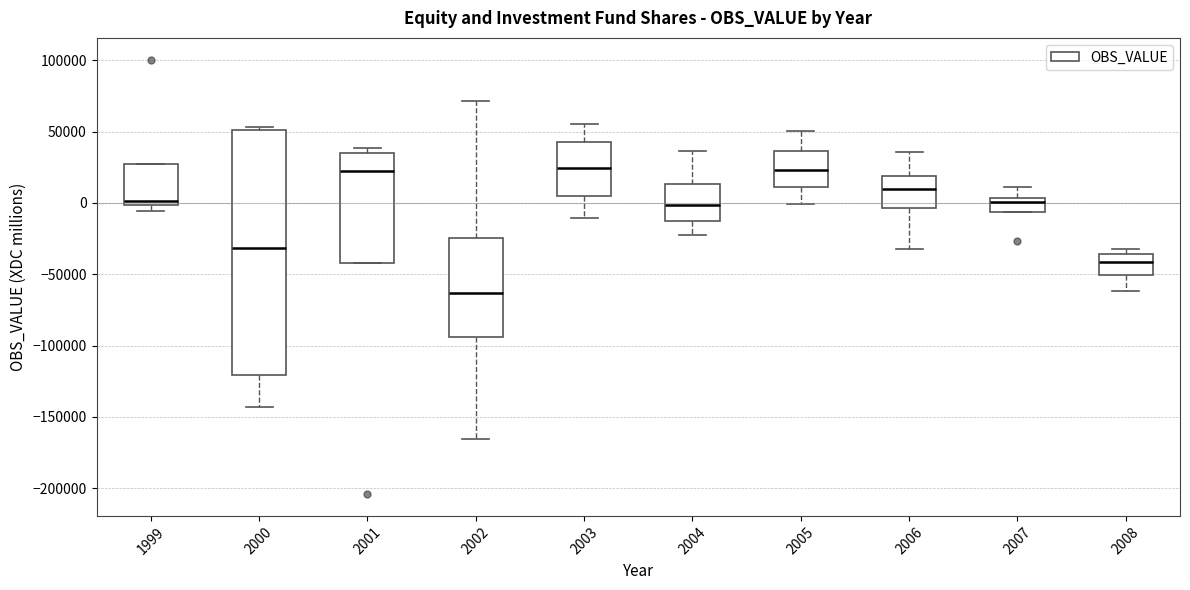

Which box is the tallest, from its lower edge to its upper edge?

2000